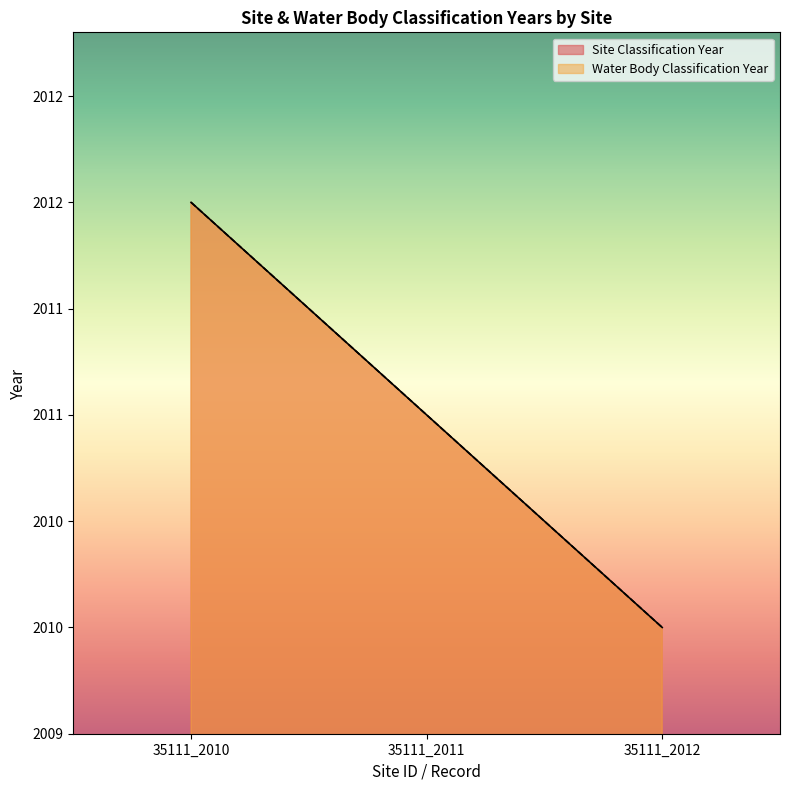

What is the total value across all series at 35111_2011?

4022